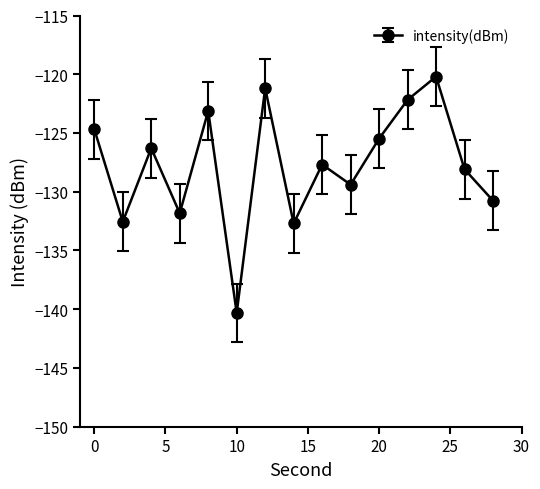

What is the value of the 12th point from the left?

-122.2